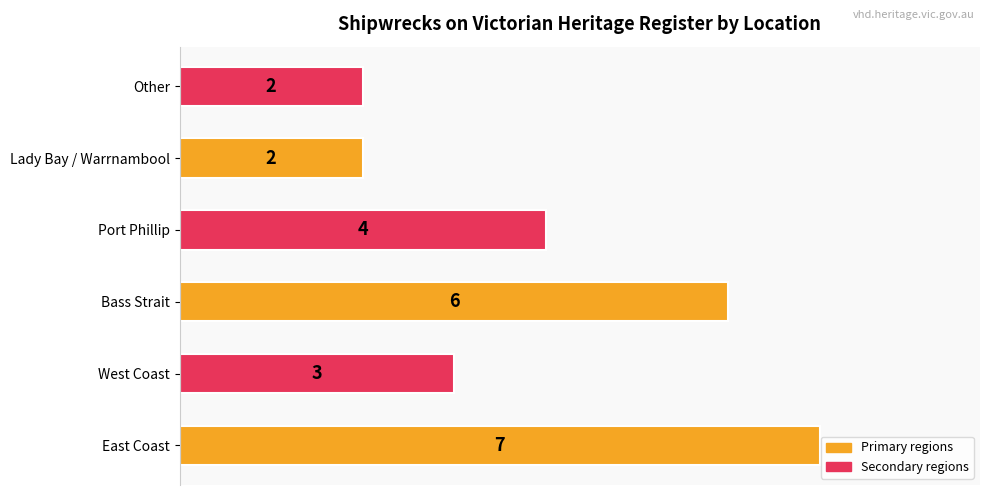

What is the smallest value displayed?

2